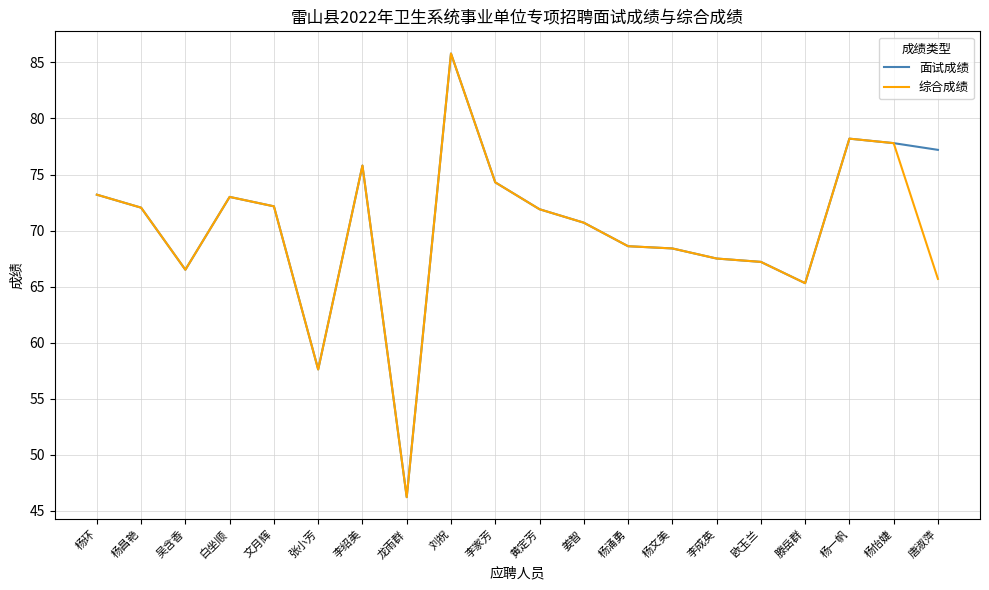

What is the smallest value displayed?

46.2